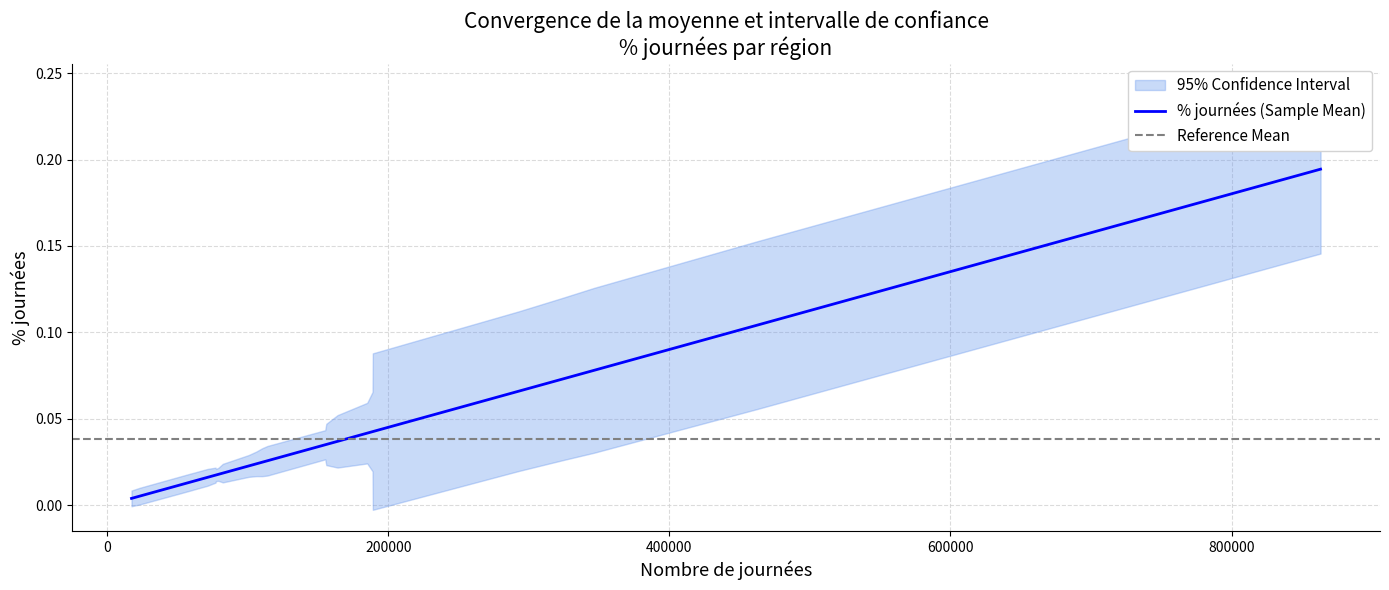

How many data points does each series have?

26